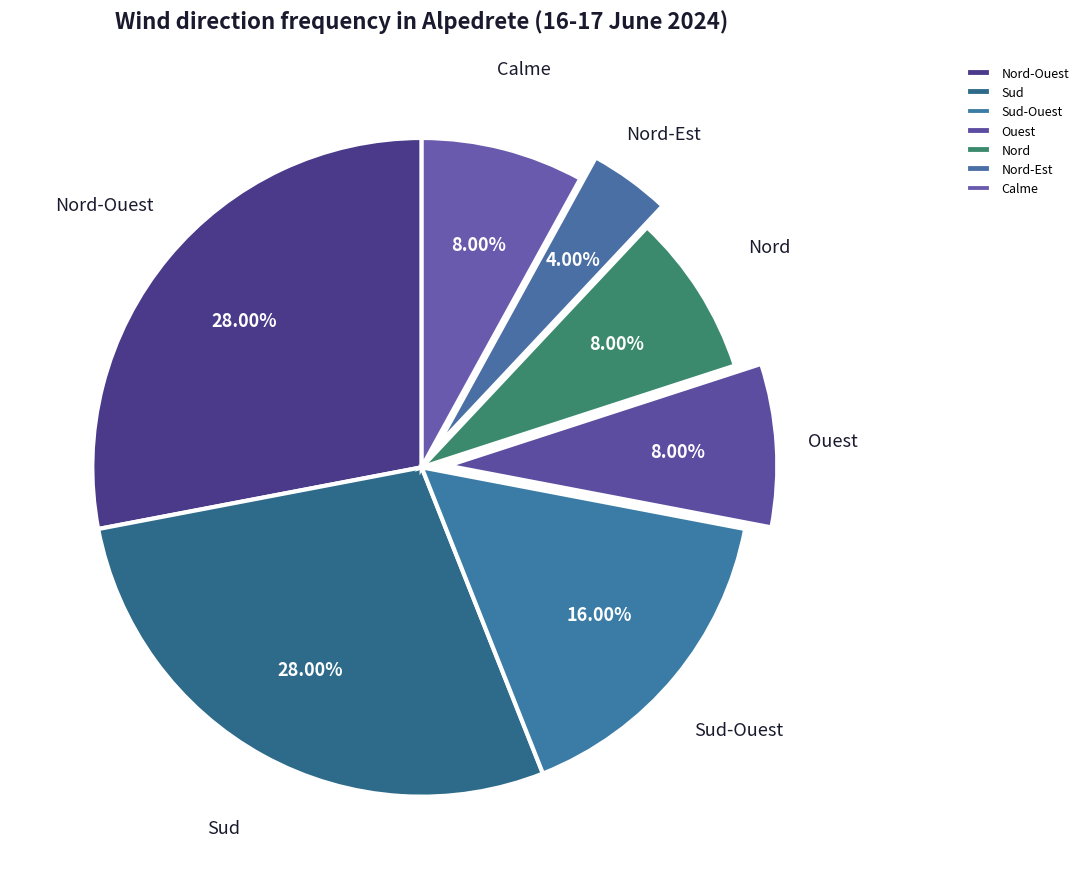

The Sud slice represents 16% of the pie. True or false?

False